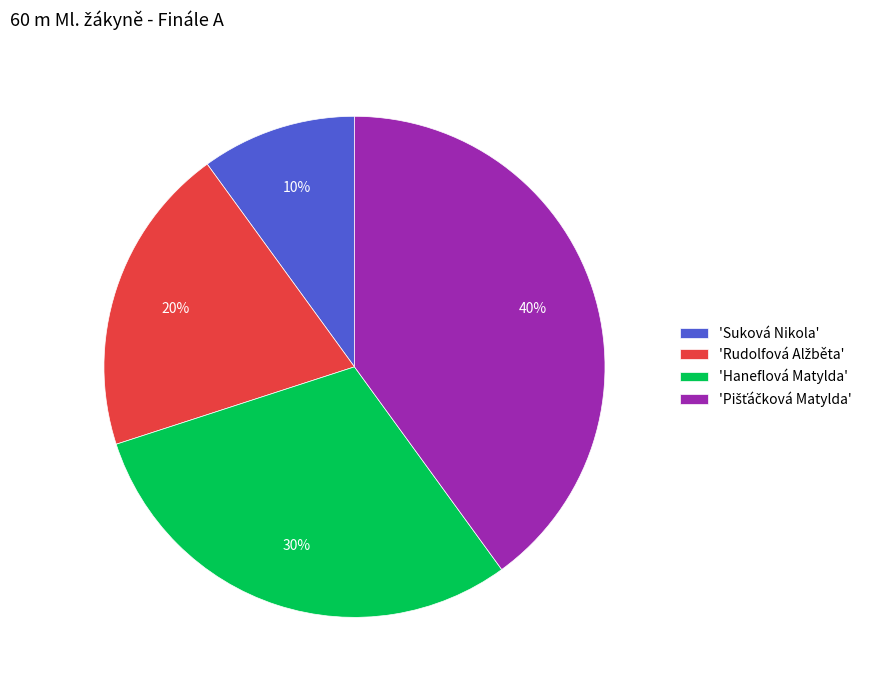

Which slice is the smallest?

'Suková Nikola'